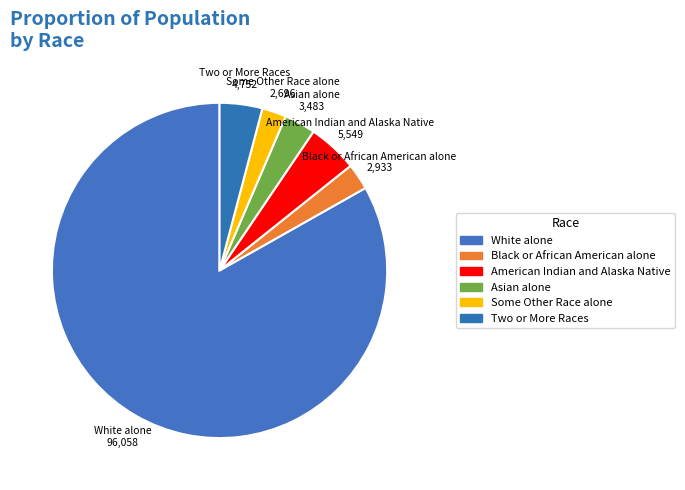

Count the number of slices in the pie.

6